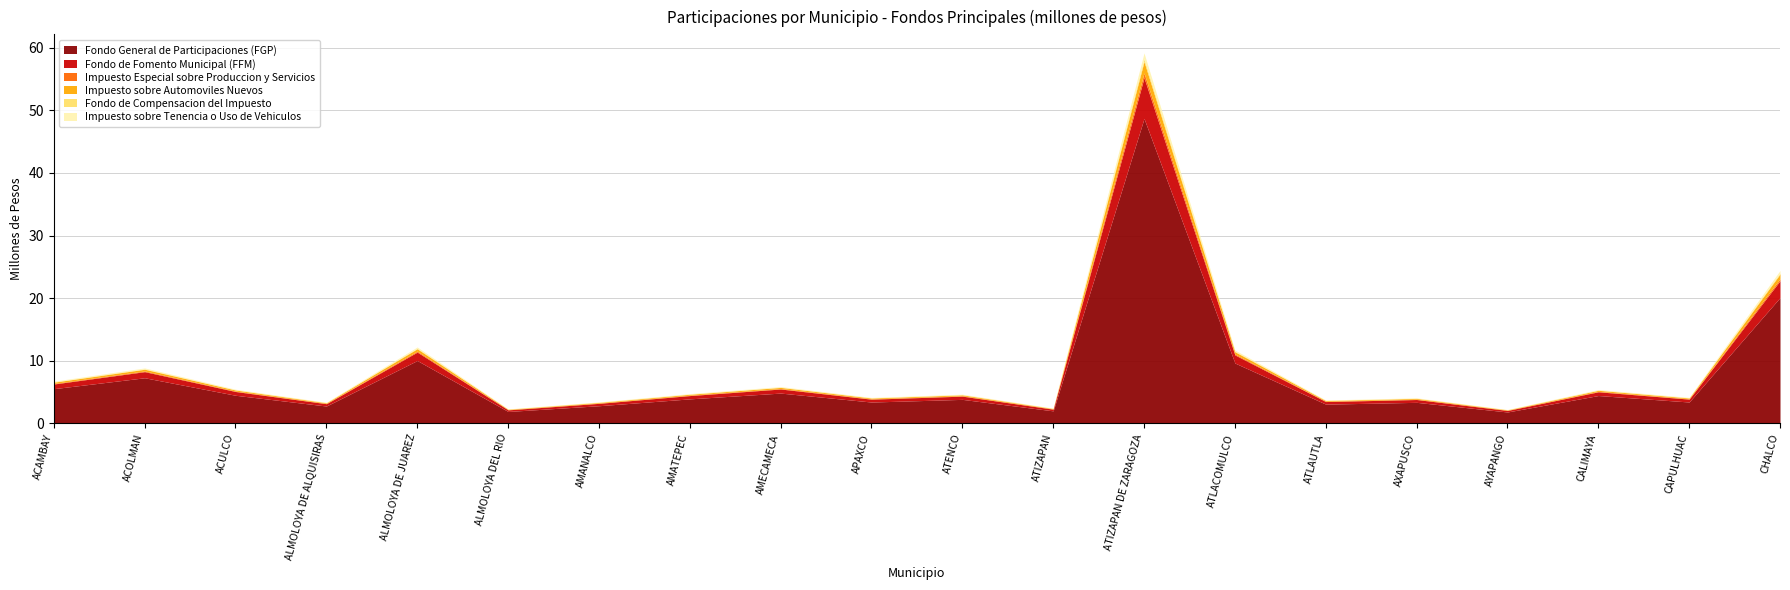

Rank the series at ATLACOMULCO from highest to lowest value.

Fondo General de Participaciones (FGP), Fondo de Fomento Municipal (FFM), Impuesto sobre Automoviles Nuevos, Impuesto sobre Tenencia o Uso de Vehiculos, Impuesto Especial sobre Produccion y Servicios, Fondo de Compensacion del Impuesto